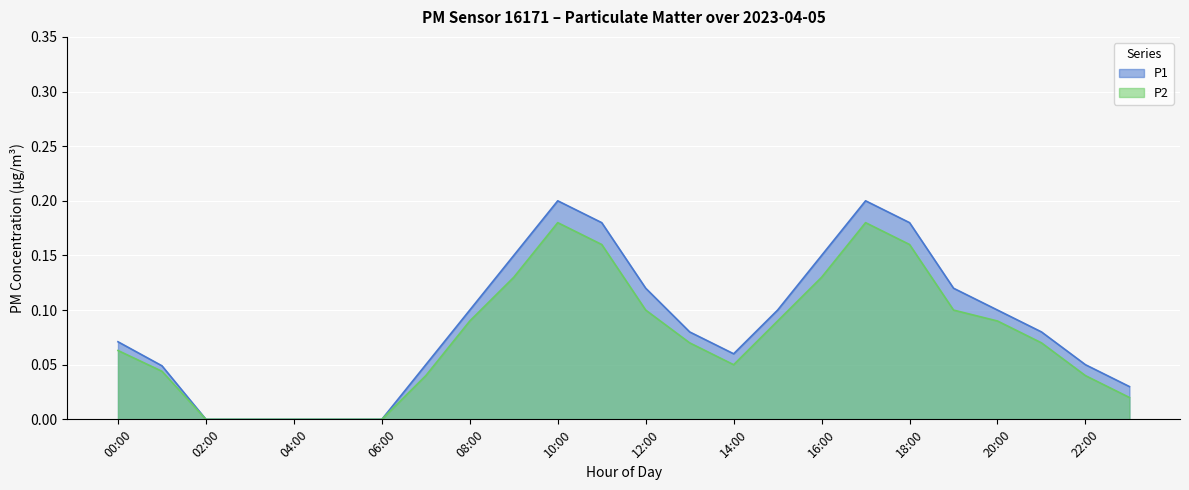

What is the difference between the maximum and minimum values in the P2 series?

0.2